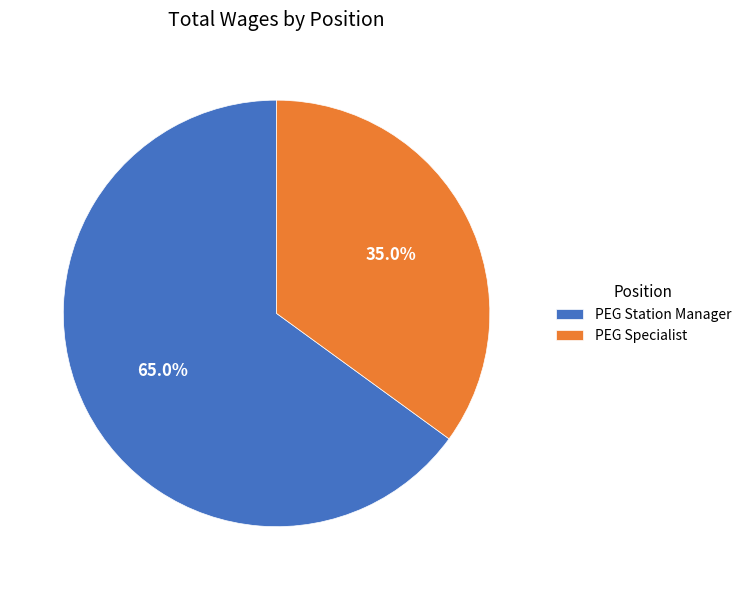

To the nearest percent, what portion does PEG Specialist represent?

35%